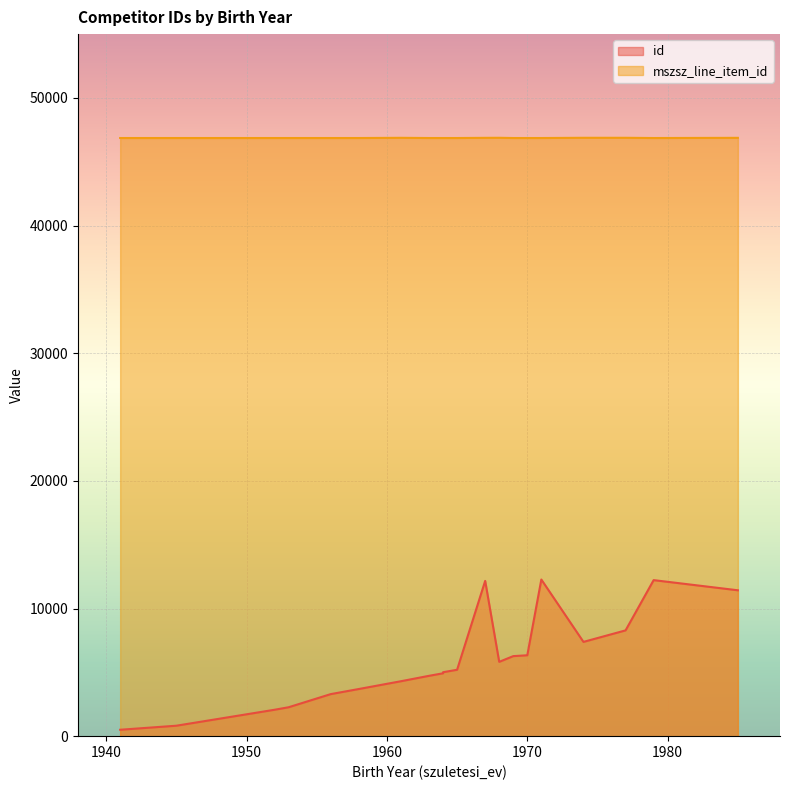

What is the difference between the id values at 1963 and 1968?

1095